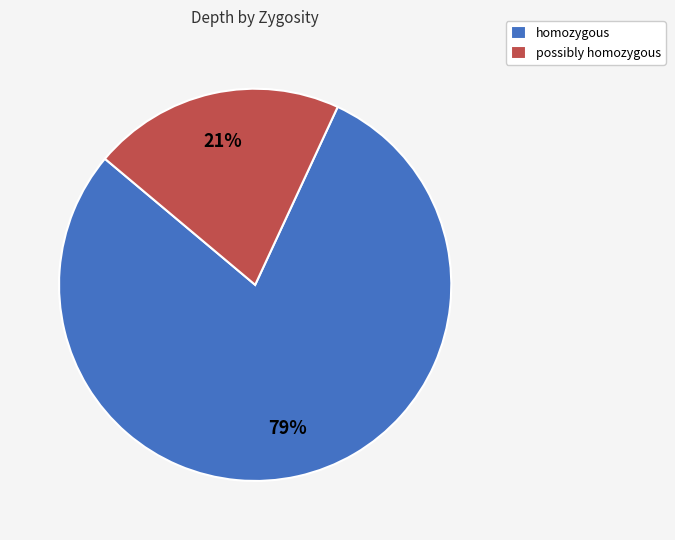

Is there a majority slice in this chart?

Yes